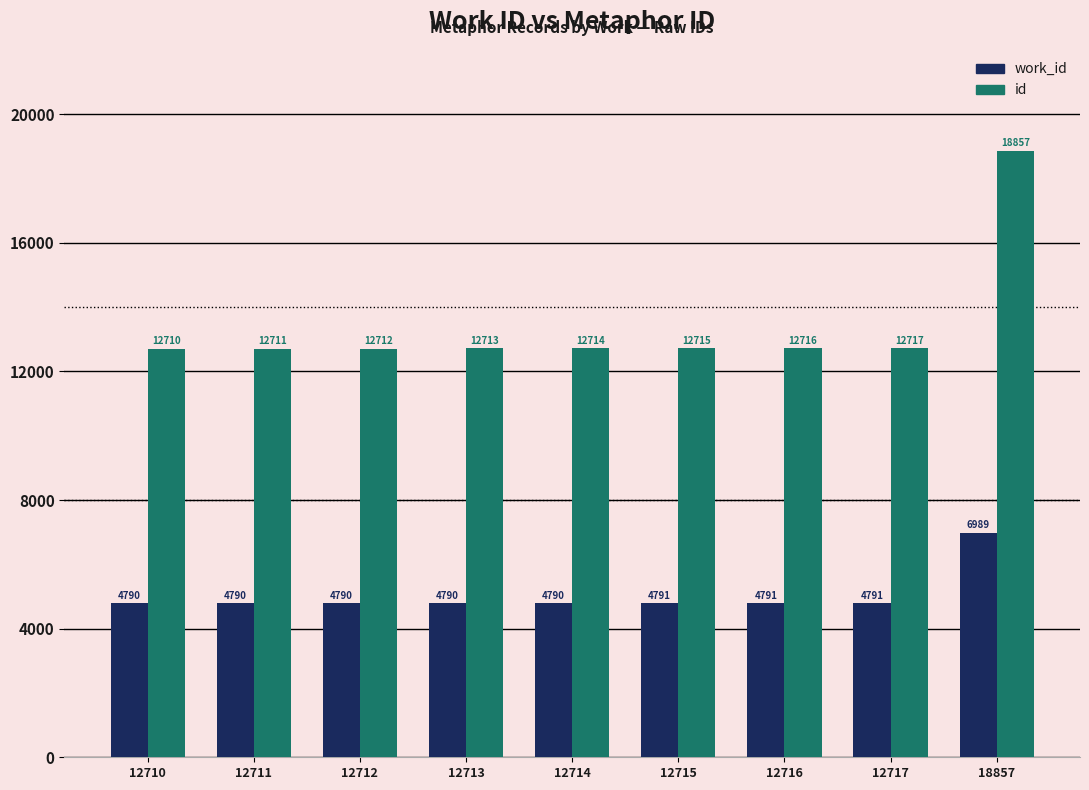

What is the greatest value displayed?

18857